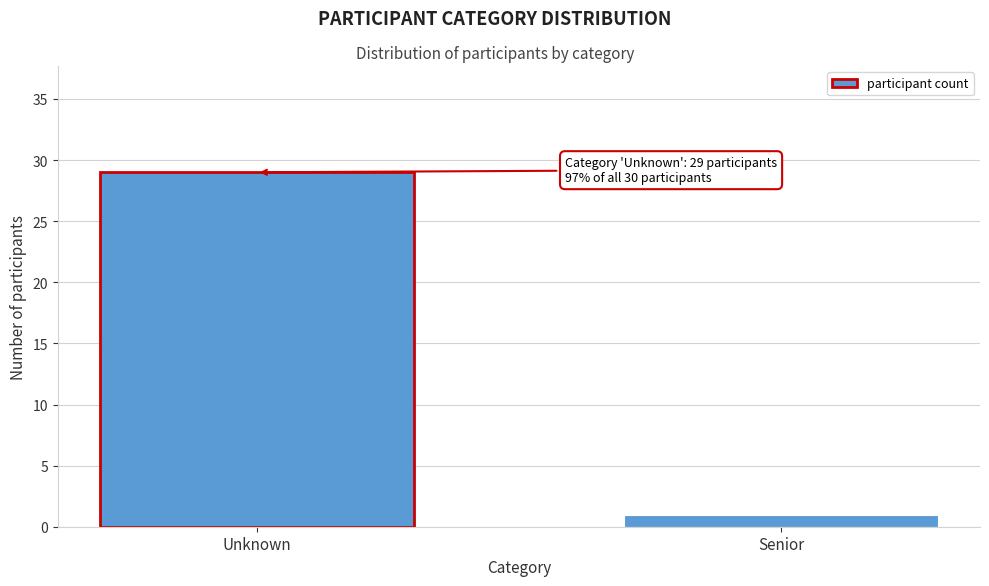

Reading left to right, list all the values displayed in this chart.

29	1